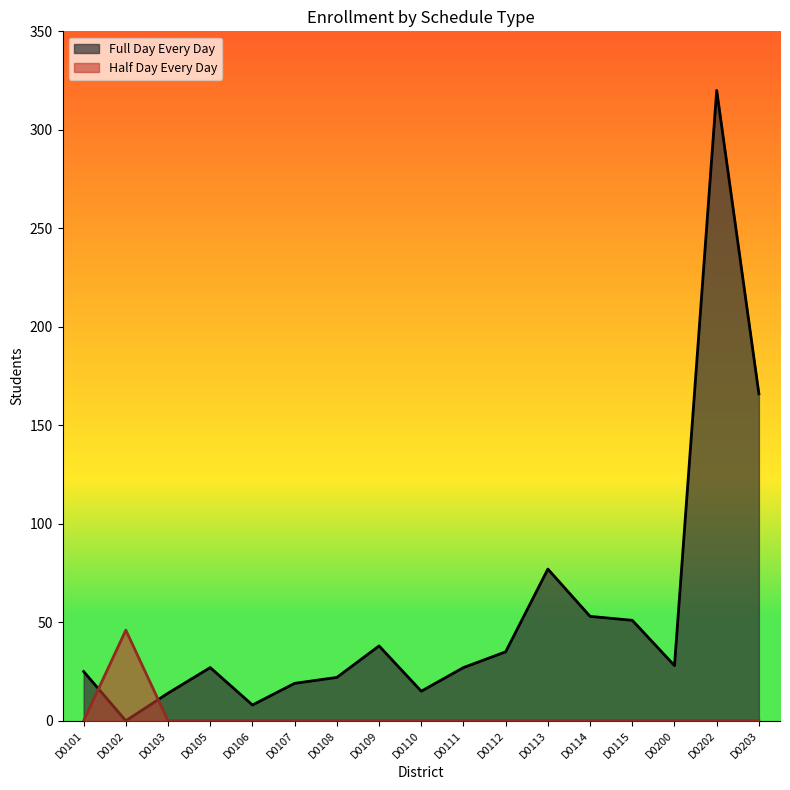

True or false: Half Day Every Day has a value of 0 at D0202.

True